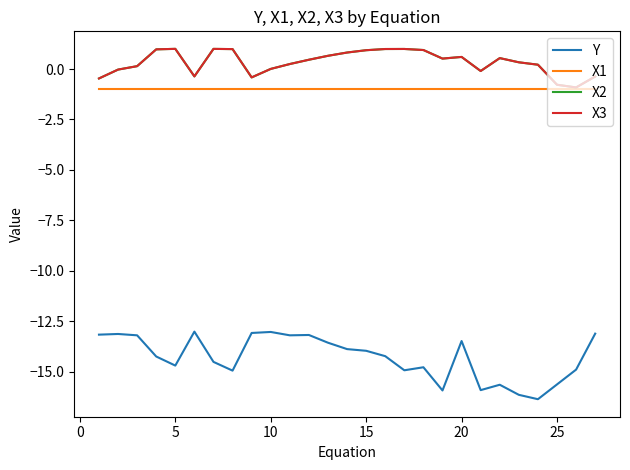

How many data points in X2 are less than 0?

8